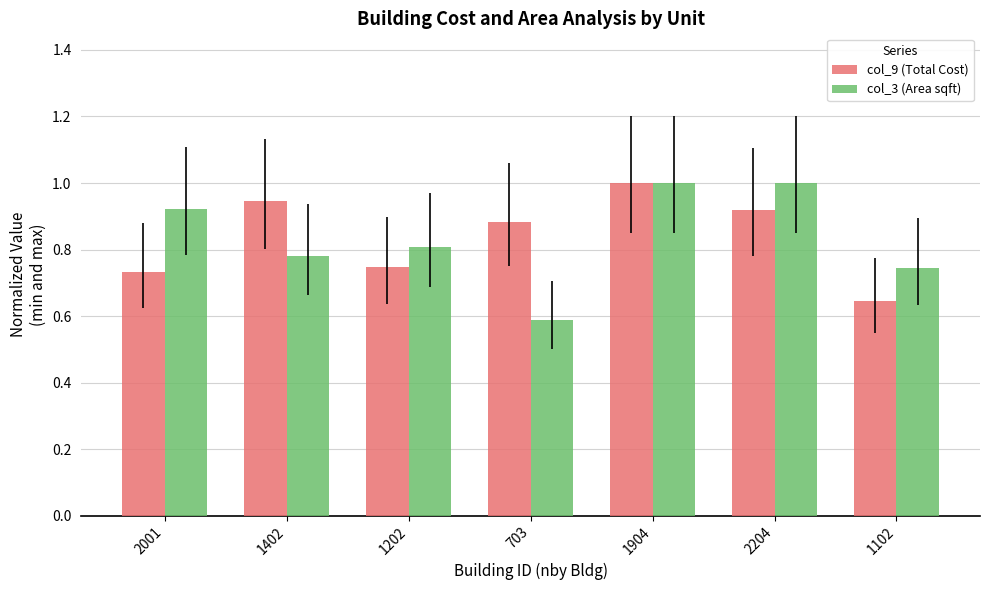

What is the sum of the col_9 (Total Cost) values at 1102 and 703?

1.5